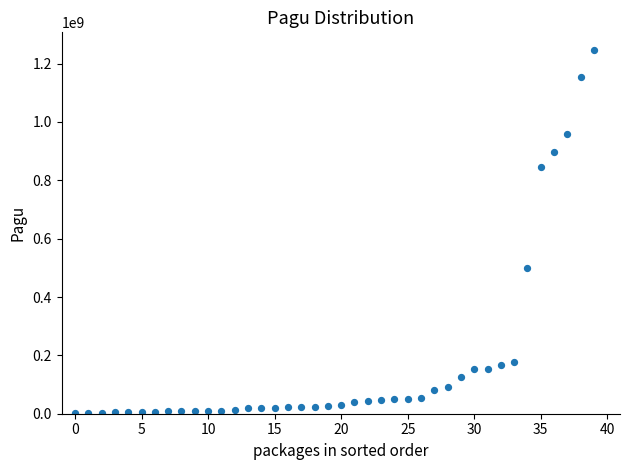

What is the range of Y values (max minus min)?

1244080000